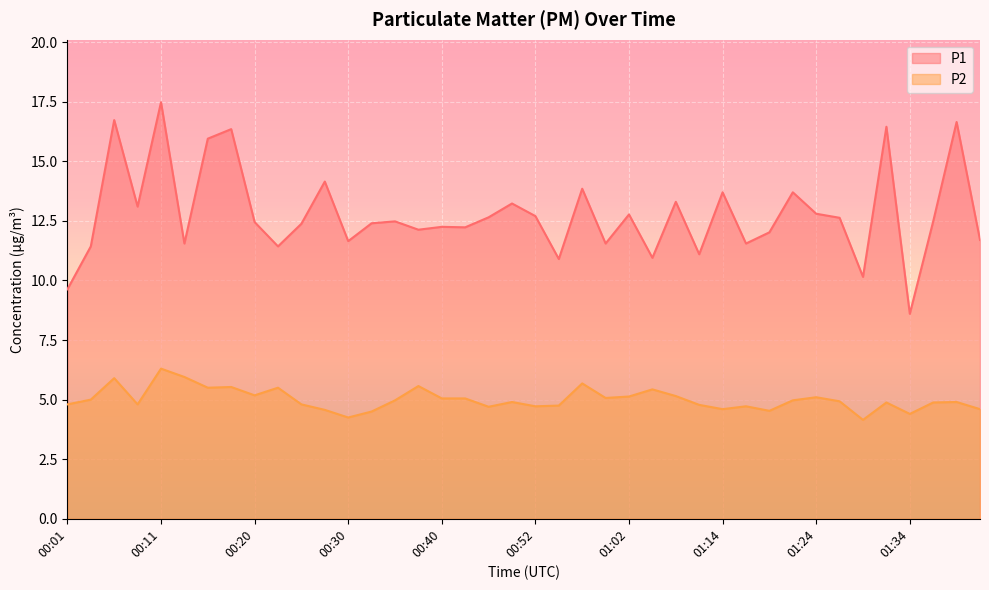

Which has a higher value, 00:15 or 01:24?

00:15